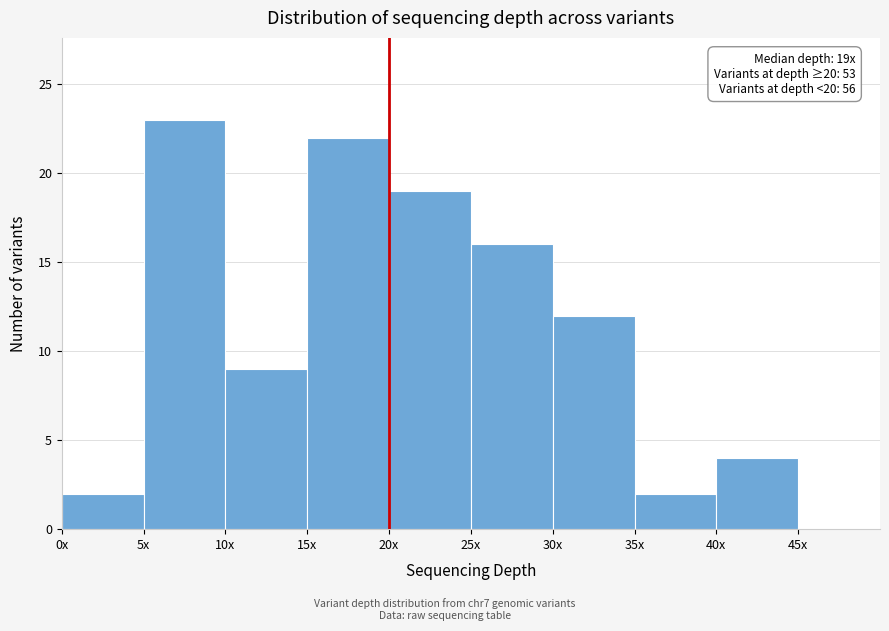

What is the sum of all values?

109